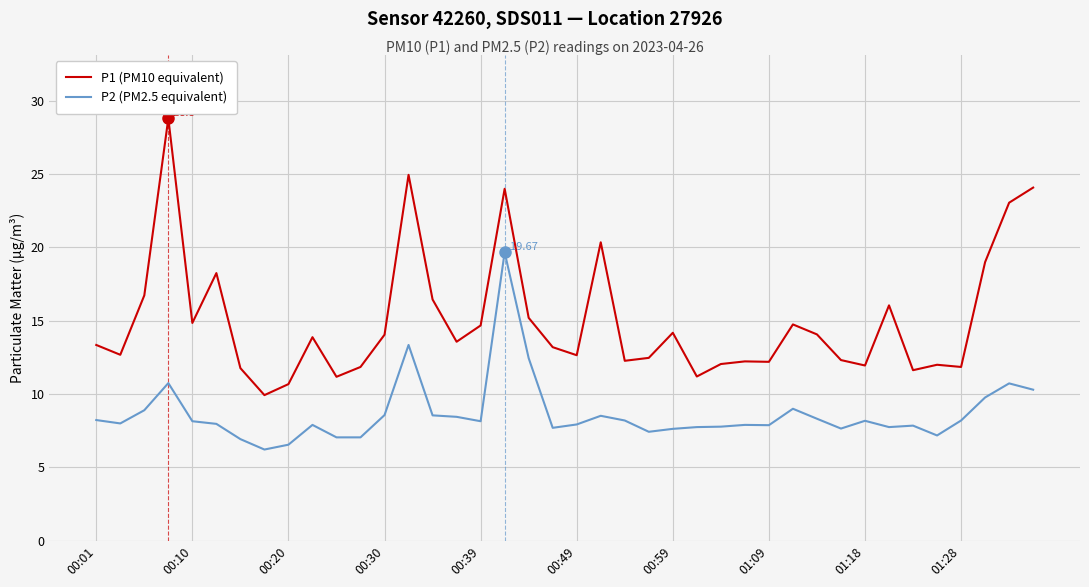

List the series in order of their peak value, lowest first.

P2 (PM2.5 equivalent), P1 (PM10 equivalent)